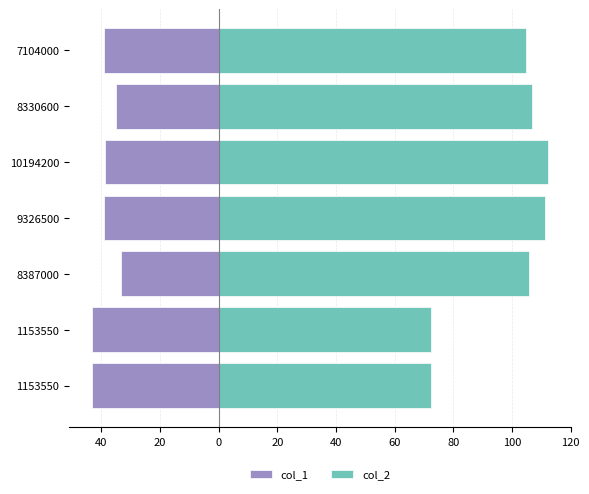

What is the lowest value of the col_1 series?

-43.2